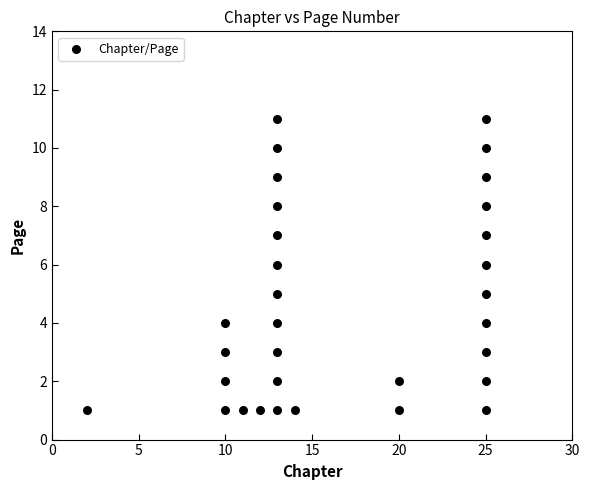

What is the range of Y values (max minus min)?

10